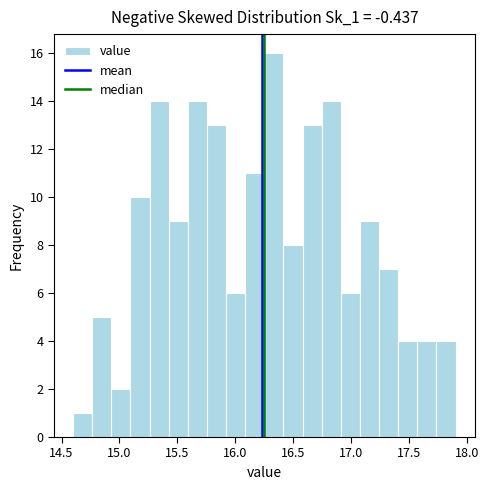

Read against the x-axis, roughly where is the centre of the tallest bar?

16.35